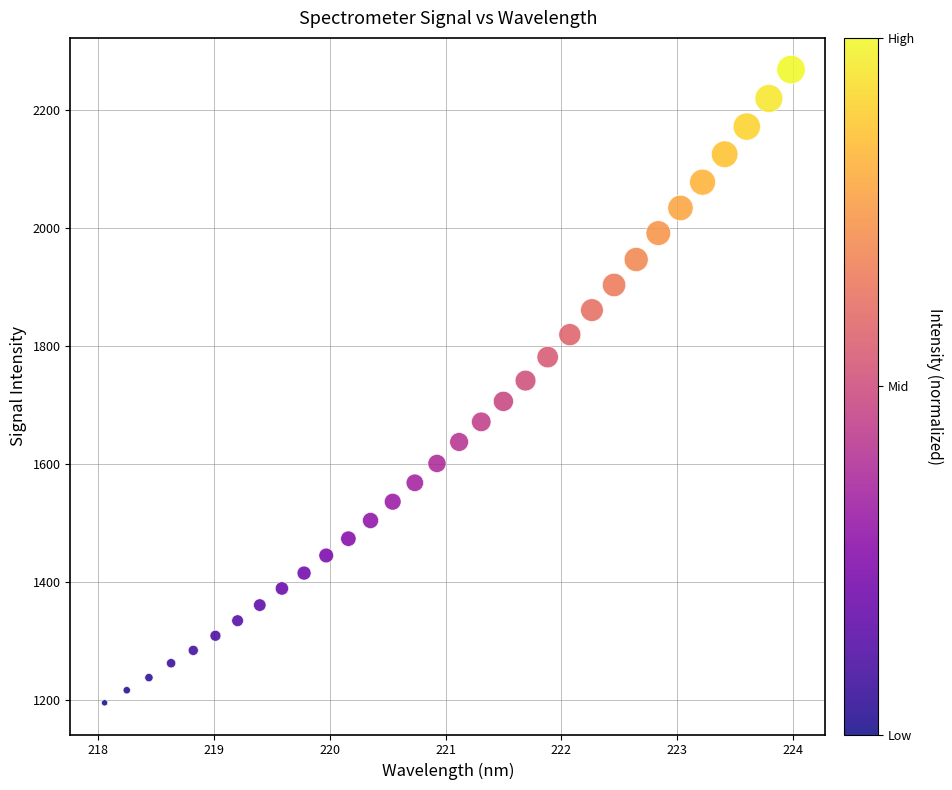

What is the range of Y values (max minus min)?

1073.0